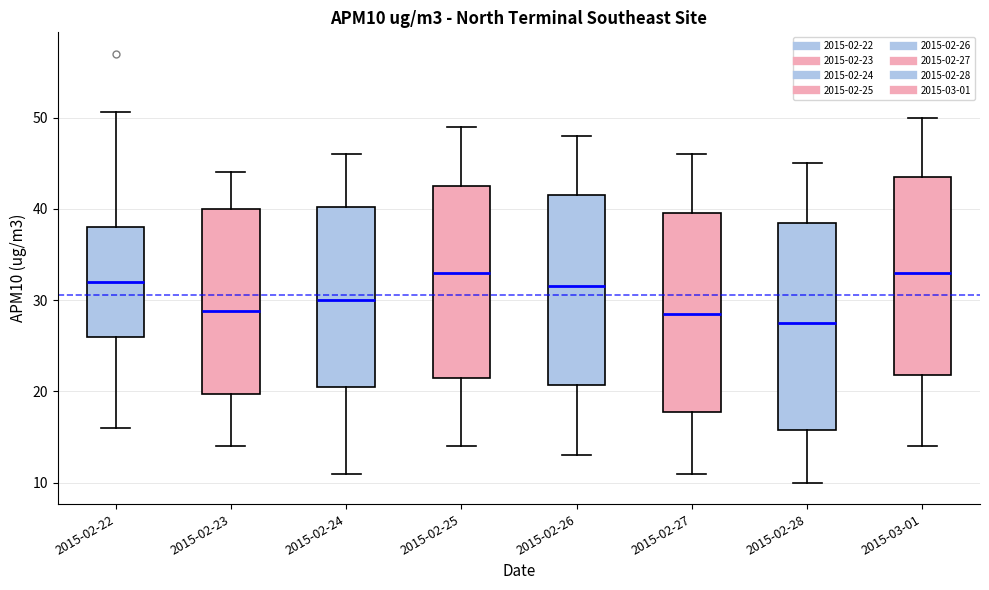

Comparing the boxes themselves (not the whiskers), which one is the tallest?

2015-02-28